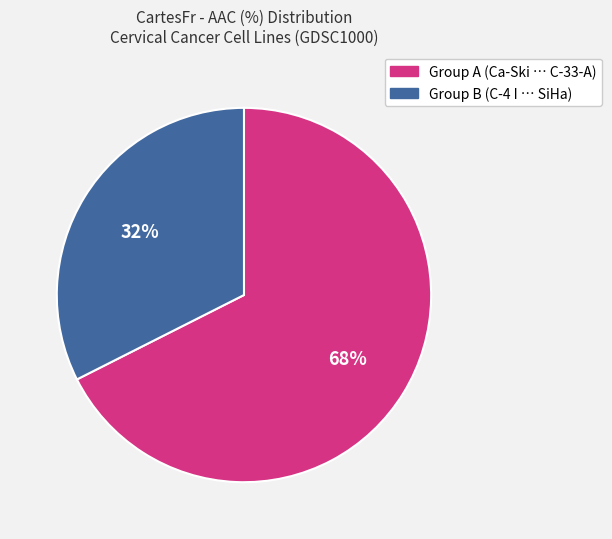

To the nearest percent, what is the average slice percentage?

50%